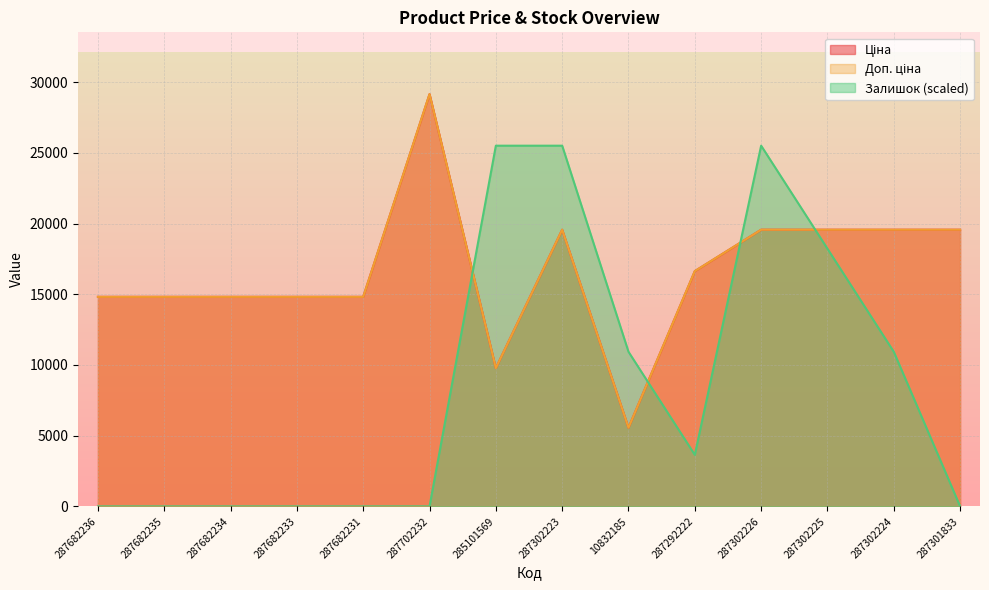

What value does the Залишок series have at 287302225?

18220.2